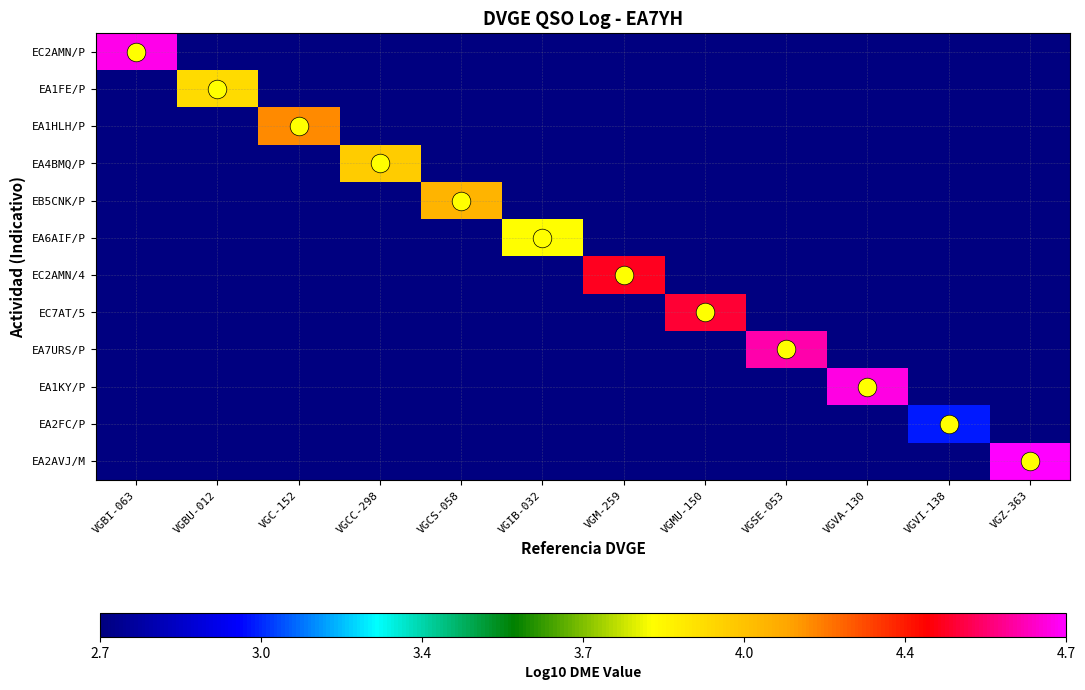

Count the number of data series in this chart.

12